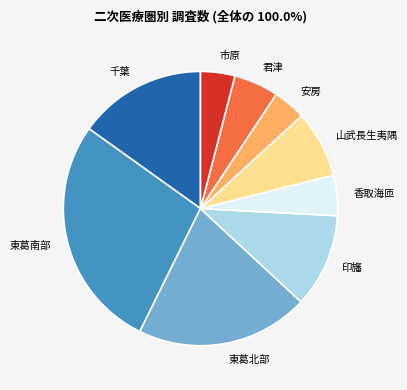

Is there any slice that represents more than half of the pie?

No